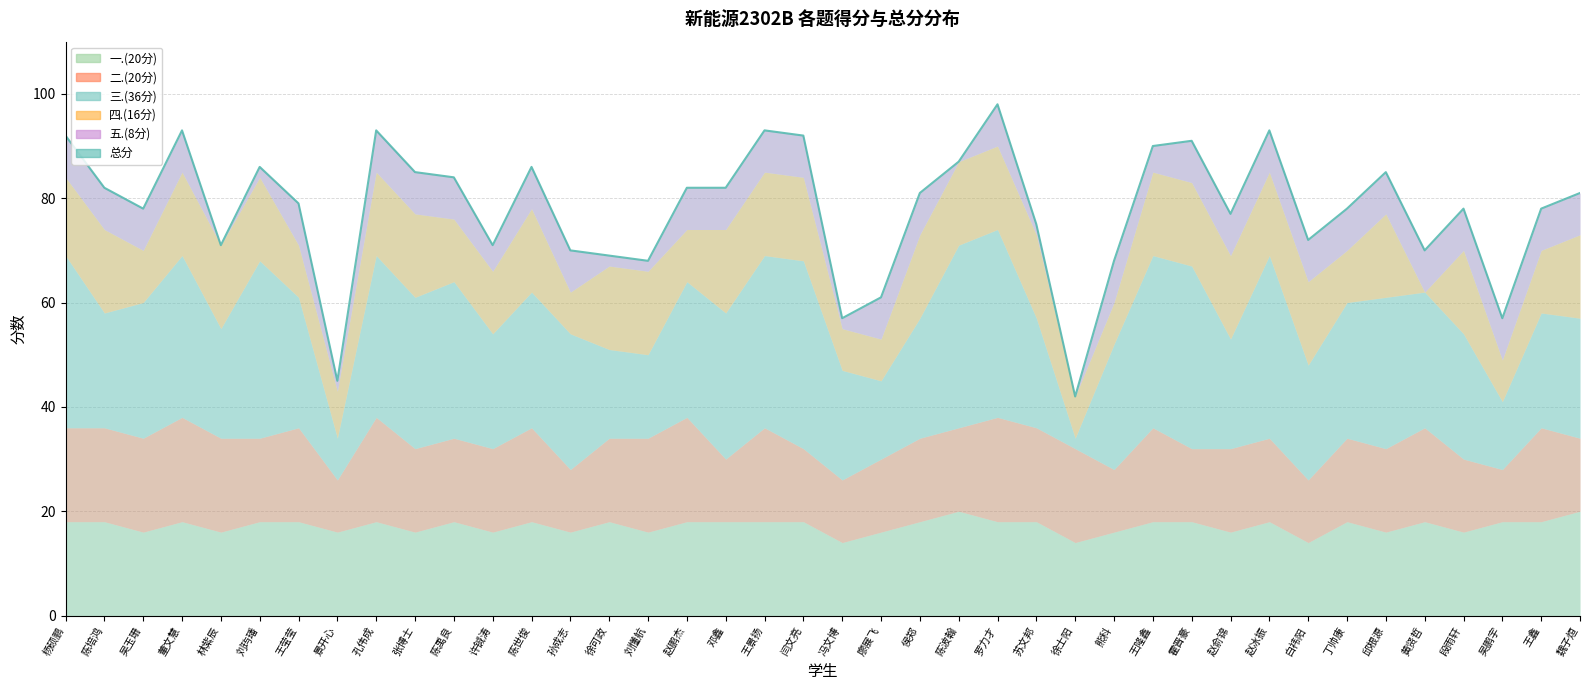

The 五.(8分) series shows 5 at 侯郑. True or false?

False